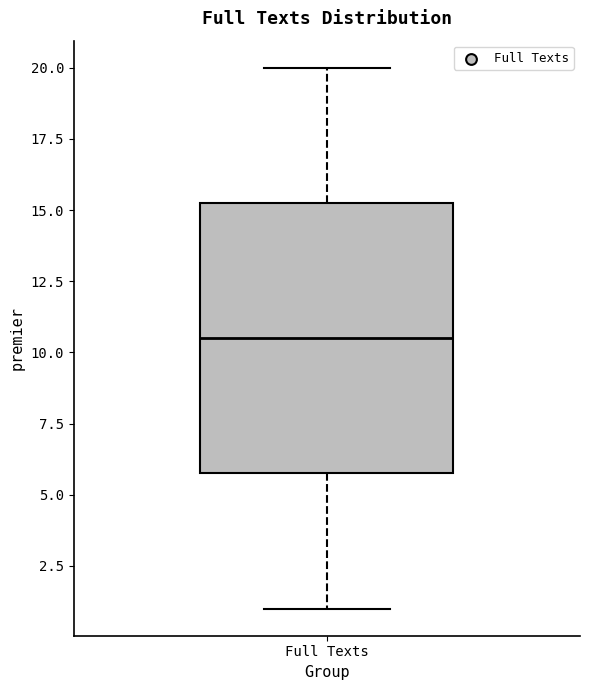

Read this box plot against the y-axis: the position of the median line, the range covered by the box, and the ends of both whiskers. The values are not printed on the chart, so give them approximately, as read against the axis.

median 10.5, box 6.0 to 15.5, whiskers 1.0 to 20.0